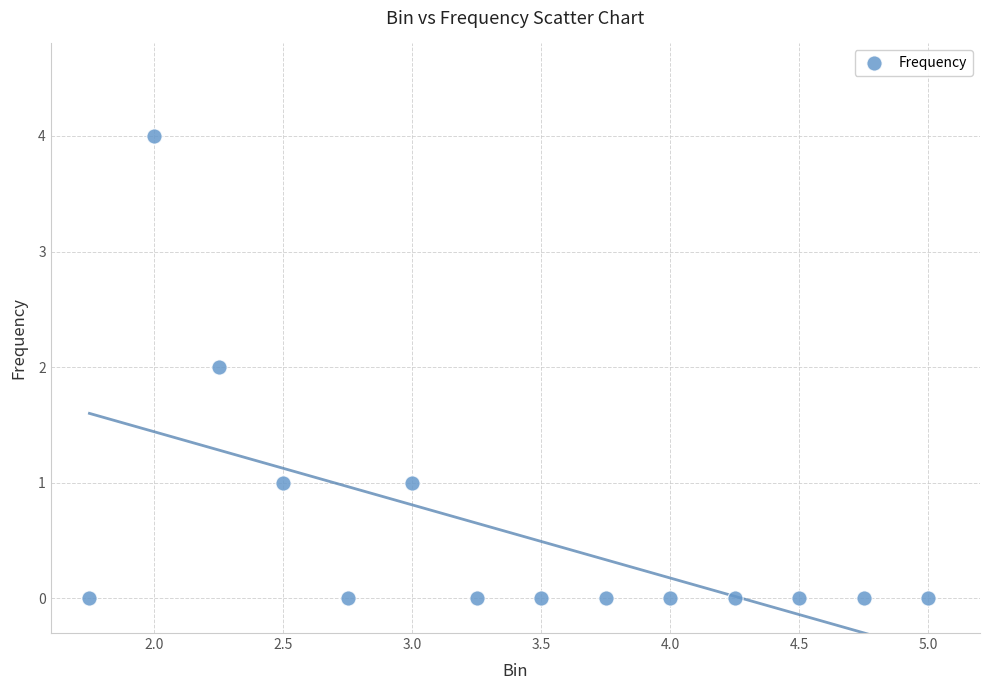

What is the range of Y values (max minus min)?

4